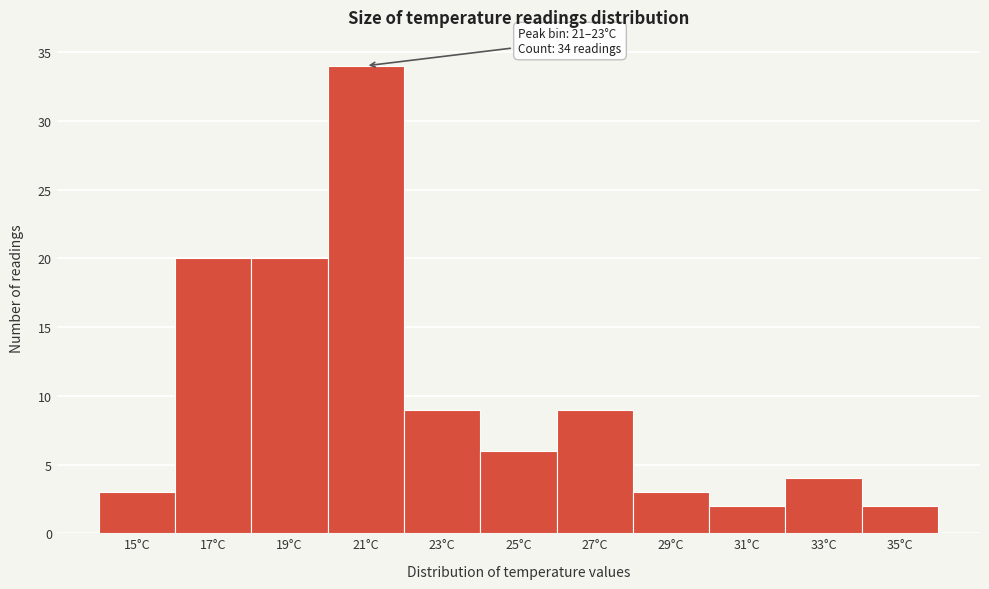

Reading right to left, list all the values displayed in this chart.

2	4	2	3	9	6	9	34	20	20	3